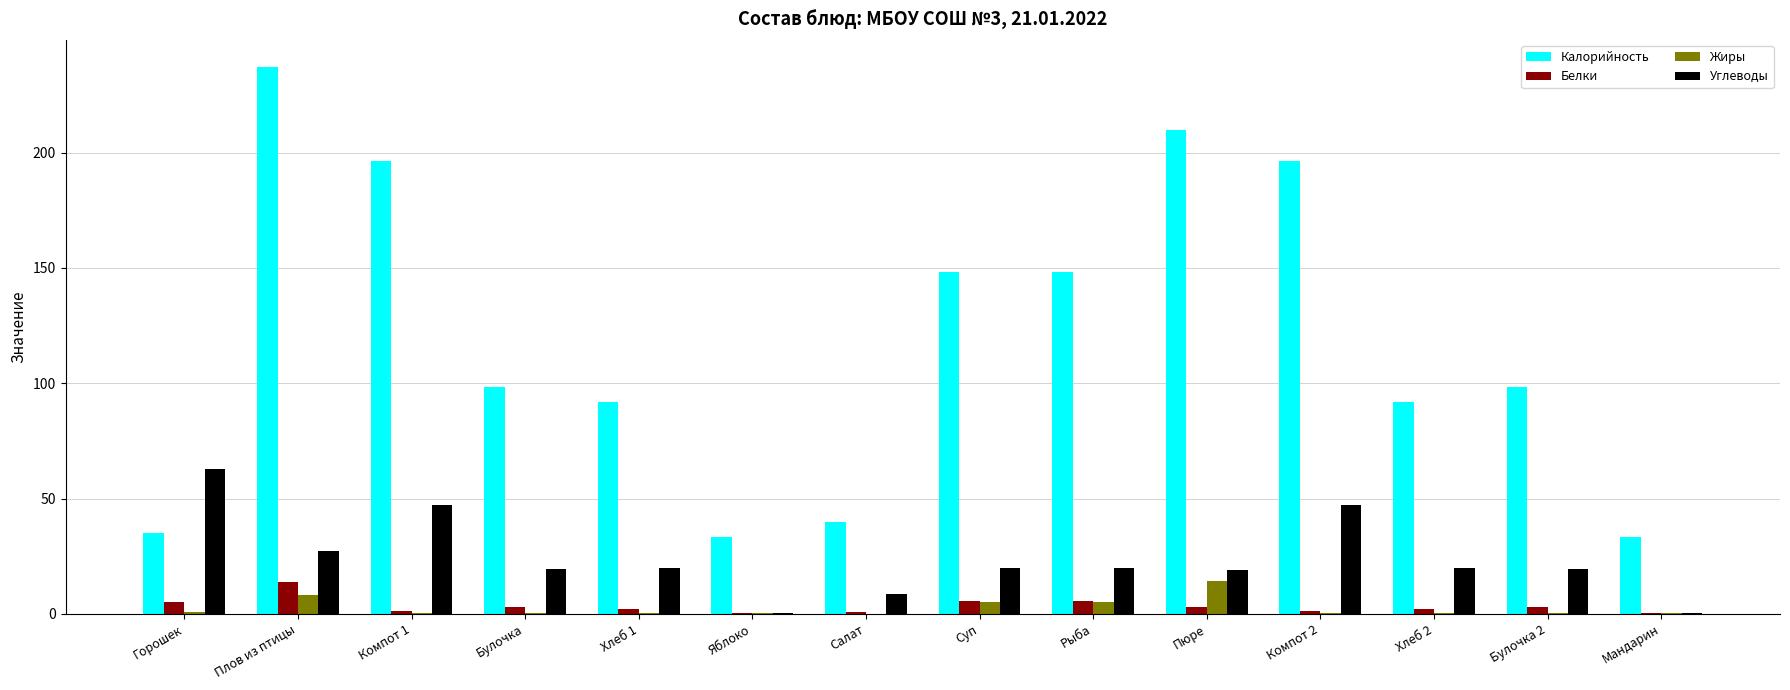

What is the average value of the Углеводы series?

23.7